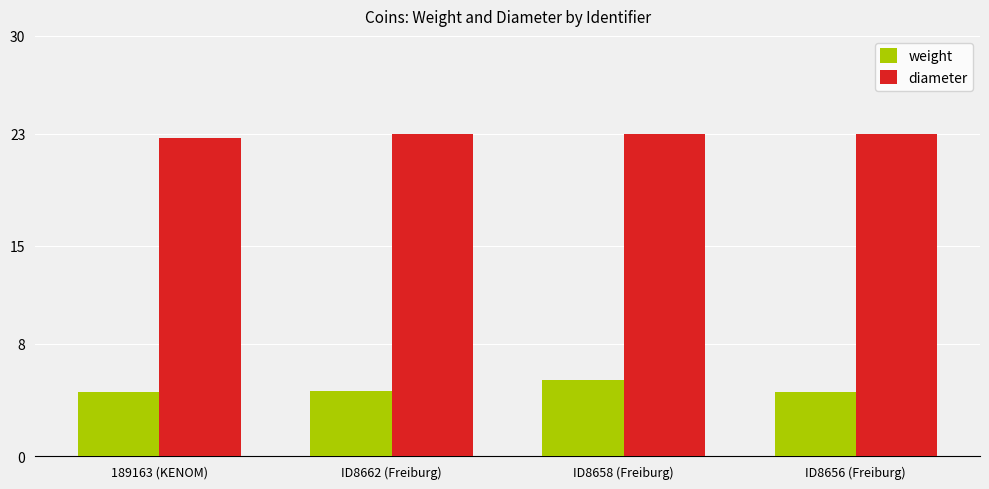

The weight series shows 4.6 at ID8656 (Freiburg). True or false?

True